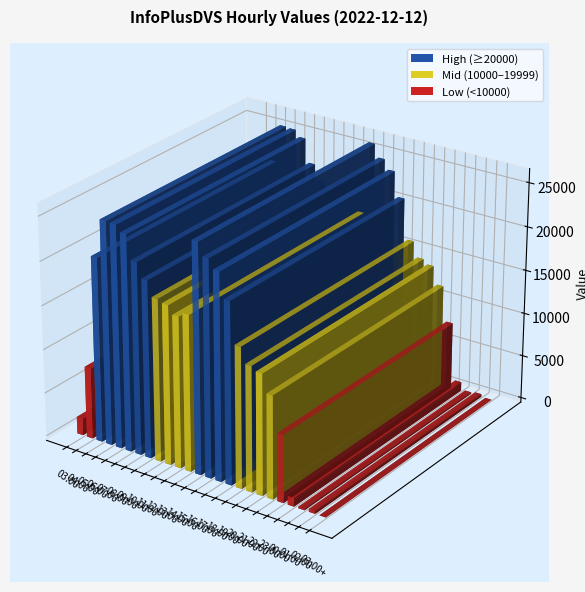

Reading right to left, transcribe all the data shown in this chart.

03:00+=14	02:00=313	01:00=163	00:00=1013	23:00=7694	22:00=11721	21:00=13758	20:00=14245	19:00=15992	18:00=20641	17:00=23477	16:00=24566	15:00=26039	14:00=17731	13:00=17187	12:00=18129	11:00=18475	10:00=20178	09:00=21869	08:00=24584	07:00=25306	06:00=25384	05:00=21001	04:00=8131	03:00=1922